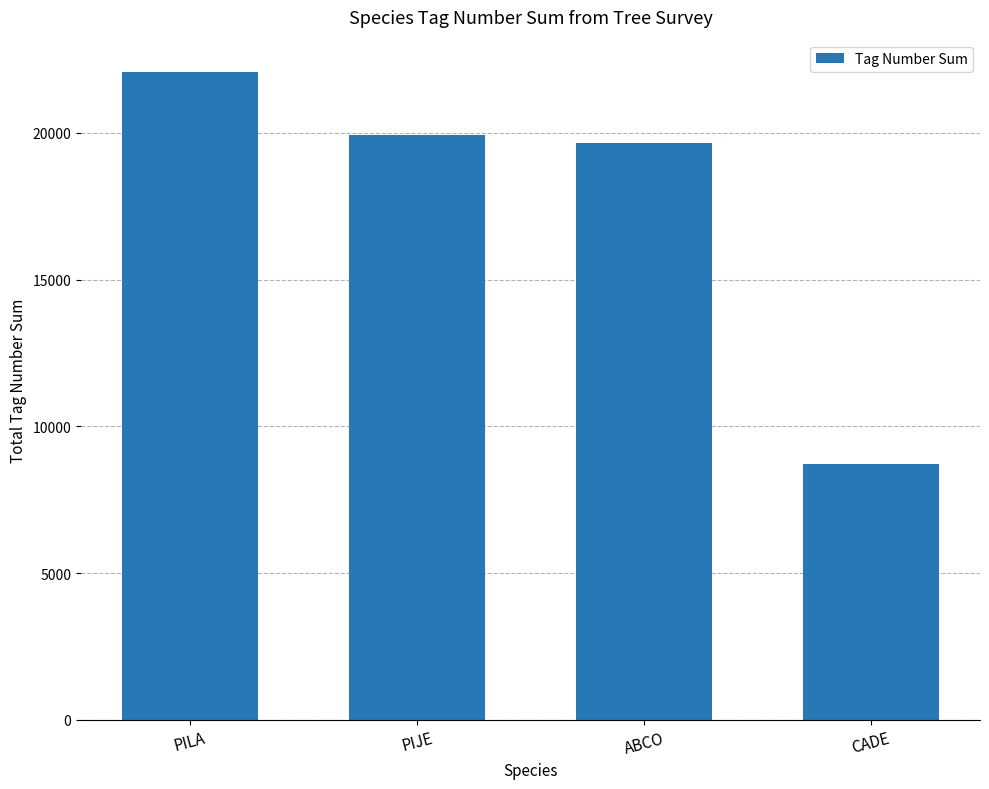

Rank the categories by value from highest to lowest.

PILA, PIJE, ABCO, CADE